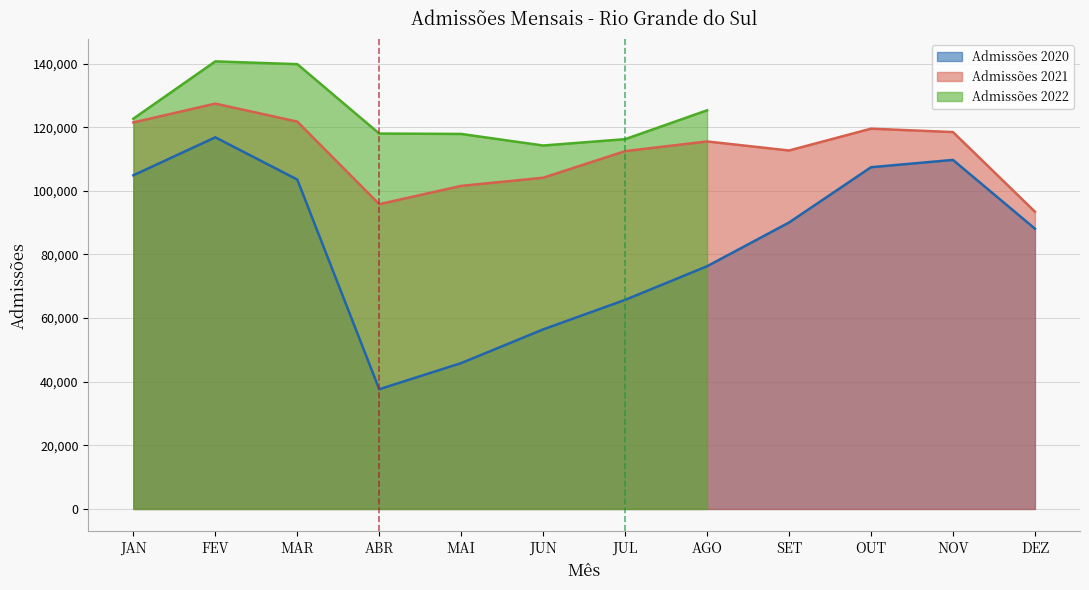

True or false: Admissões 2021 has more than 1 interior local peaks.

True